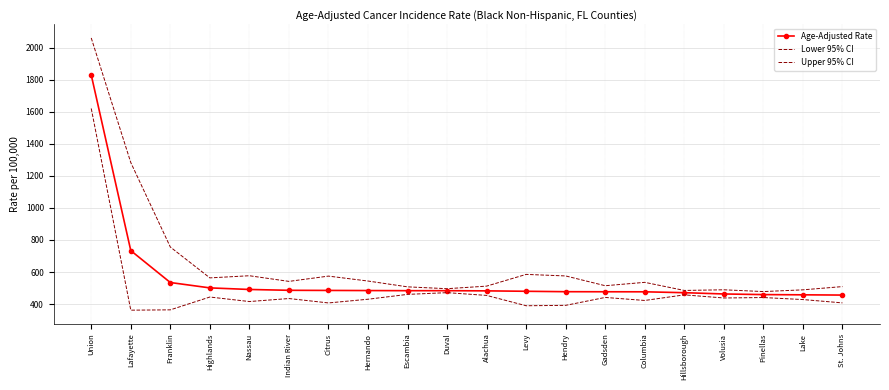

True or false: Upper 95% CI and Age-Adjusted Rate cross at least once.

False